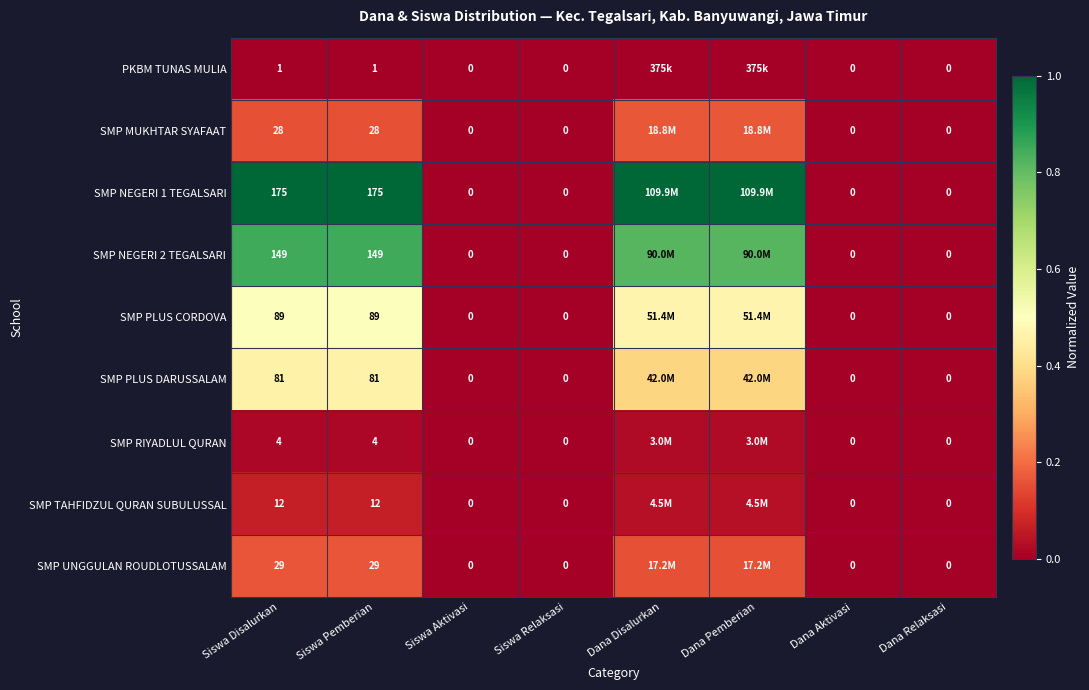

Is the value of SMP PLUS CORDOVA at Siswa Relaksasi greater than the value of SMP MUKHTAR SYAFAAT at Dana Pemberian?

No